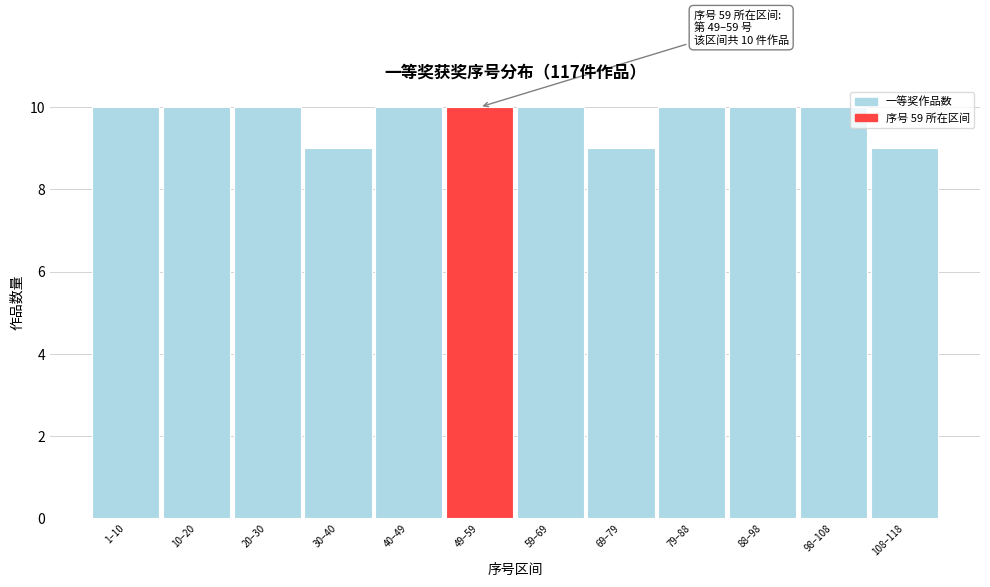

Reading left to right, what are all the values shown in this chart?

10	10	10	9	10	10	10	9	10	10	10	9